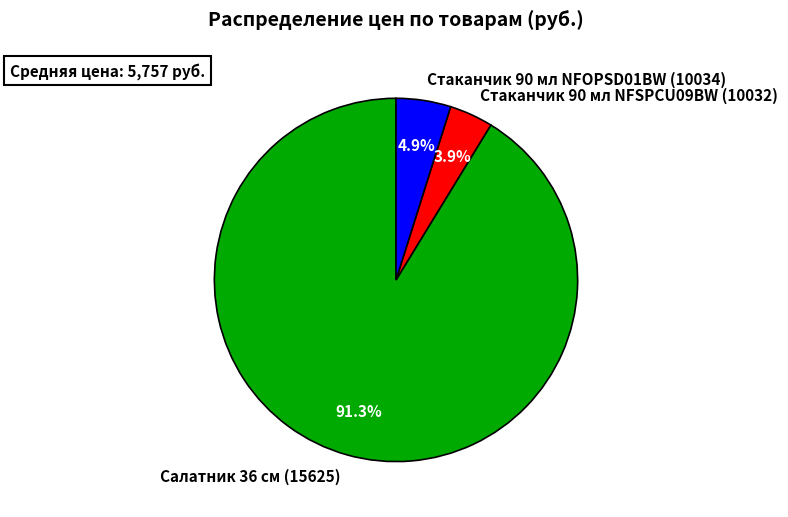

Which category has the biggest portion of the pie?

Салатник 36 см (15625)